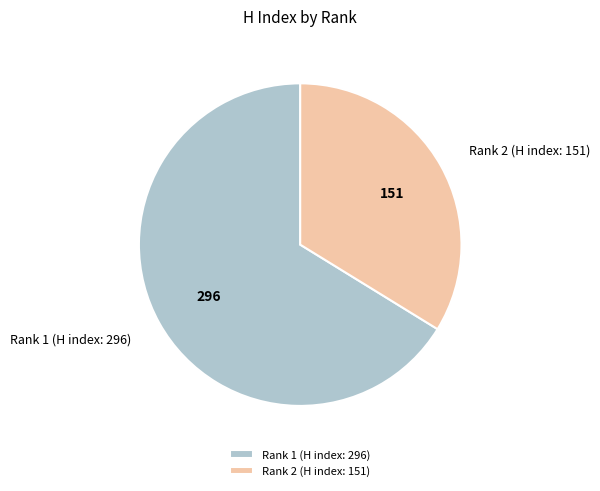

Which category has the smallest portion of the pie?

Rank 2 (H index: 151)